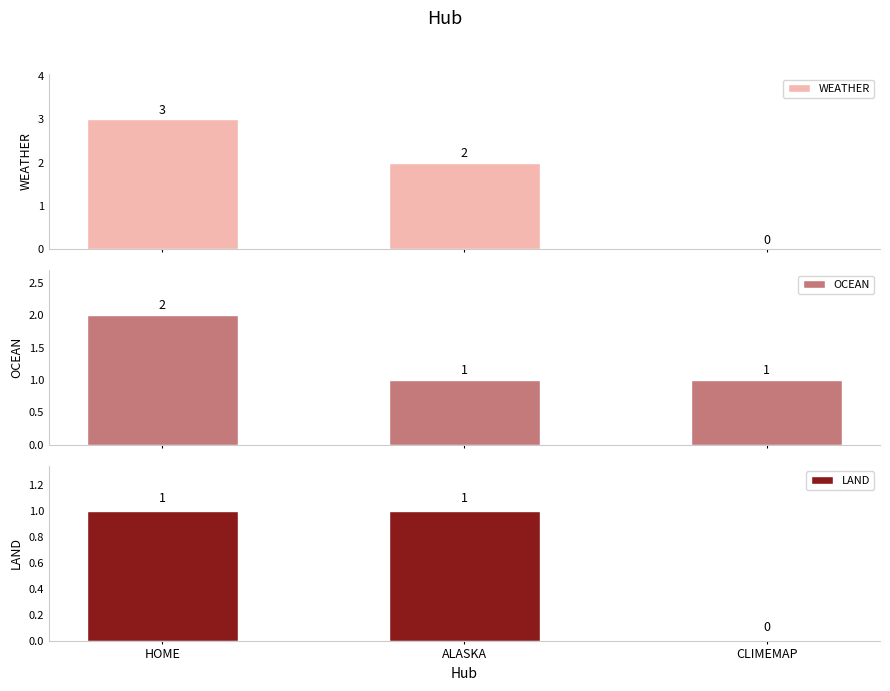

At which category does the chart reach its minimum across all series?

CLIMEMAP